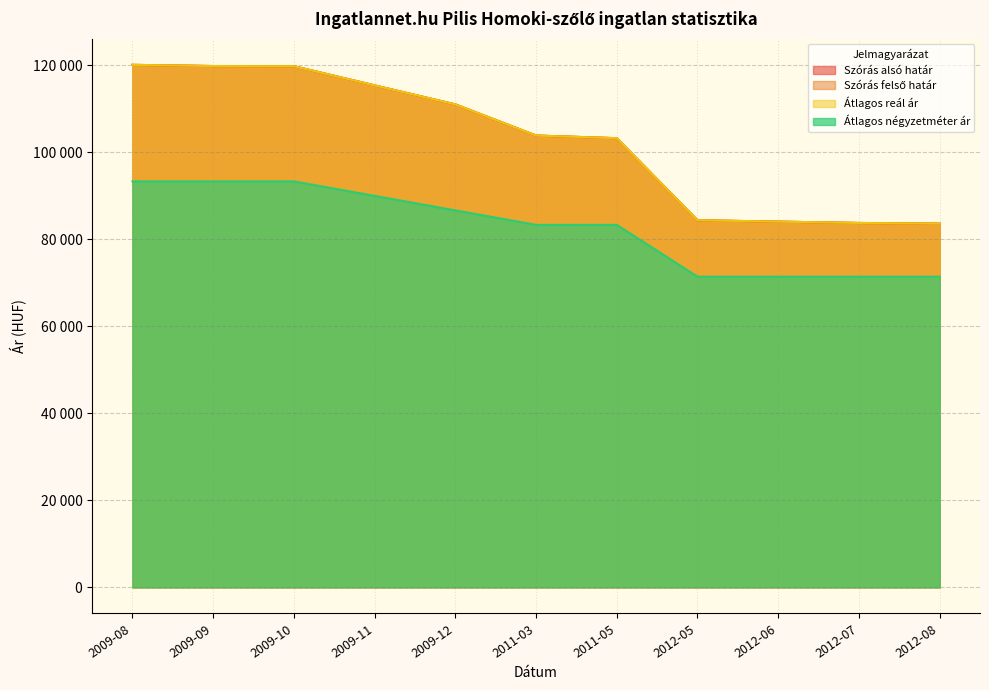

Does the chart display data point markers on the line(s)?

No